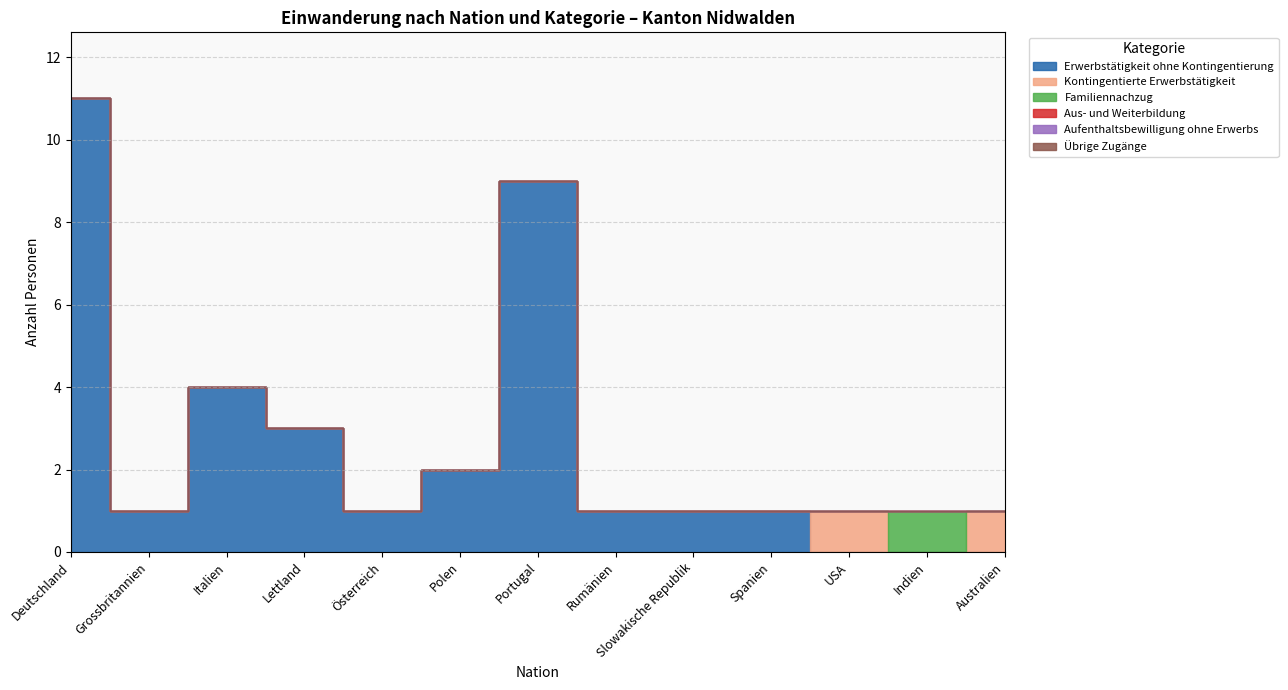

The Familiennachzug series shows 0 at Spanien. True or false?

True